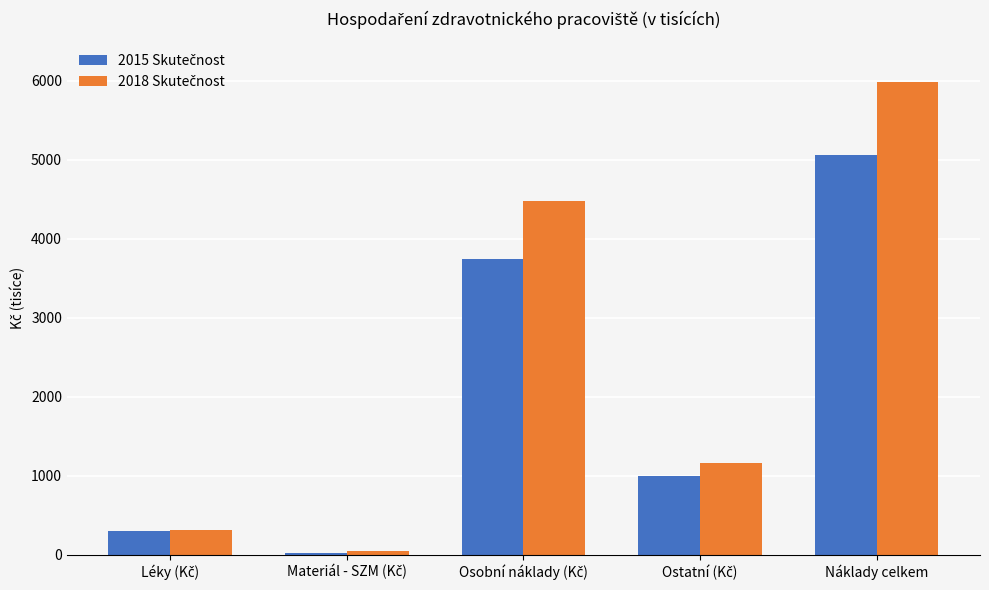

At which category is the sum across all series the highest?

Náklady celkem